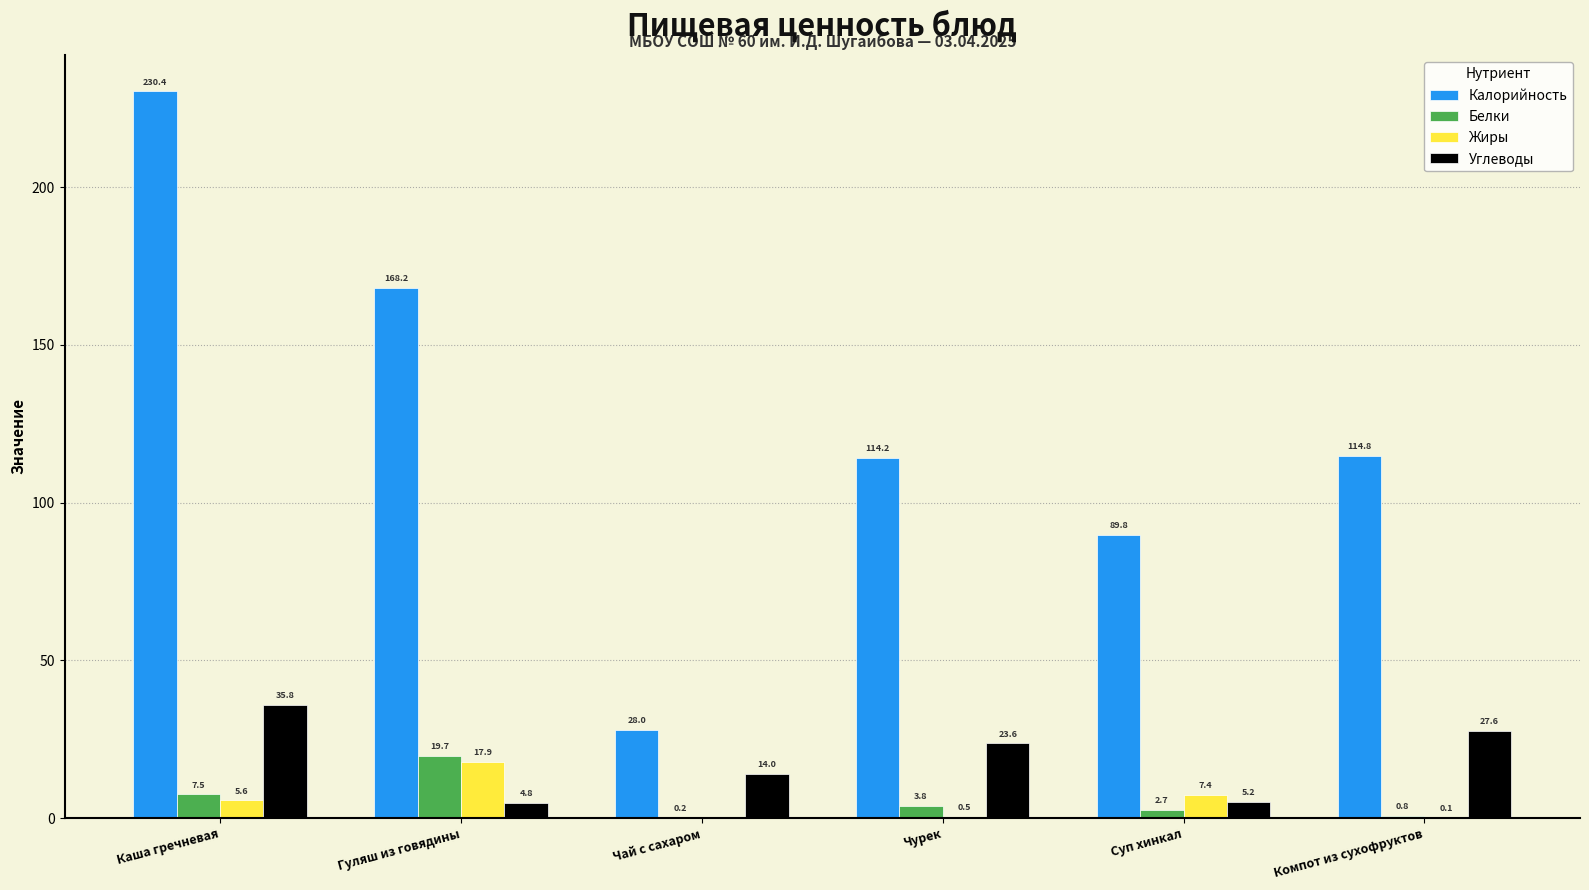

What is the average value of the Белки series?

5.8